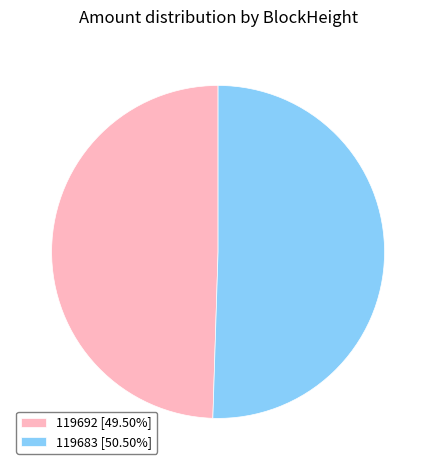

Which has a higher value, 119683 or 119692?

119683